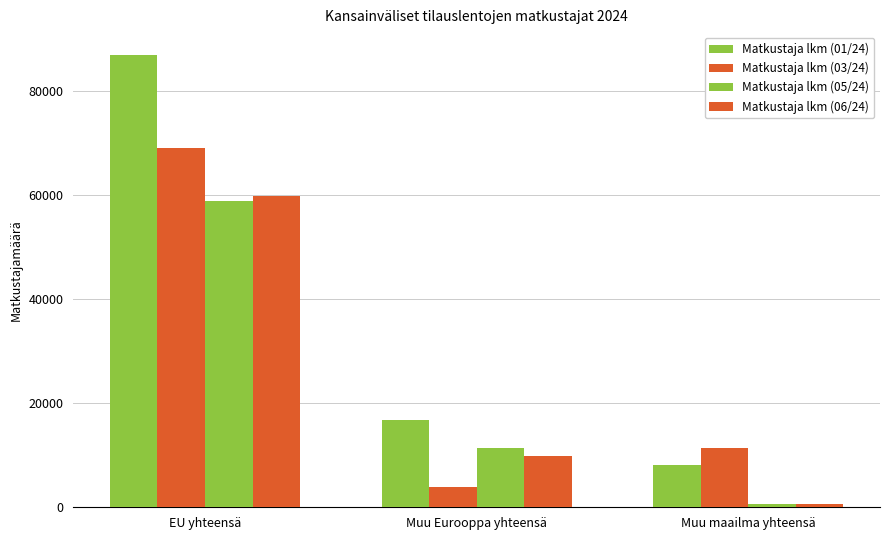

Read the Matkustaja lkm (03/24) value at Muu Eurooppa yhteensä.

3808